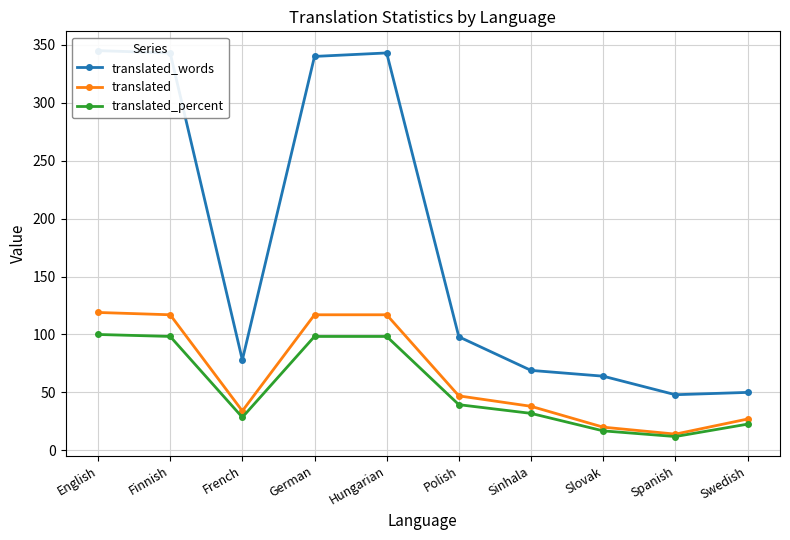

What are all the series names shown in the legend?

translated_words, translated, translated_percent